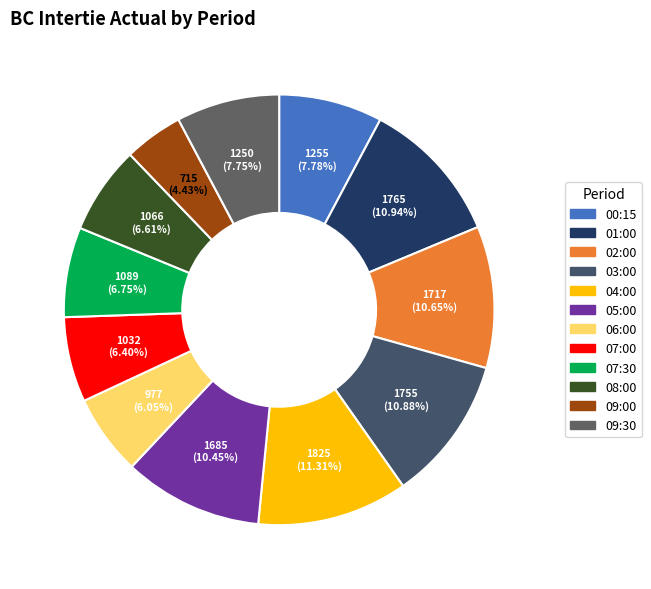

How many segments does this pie chart have?

12